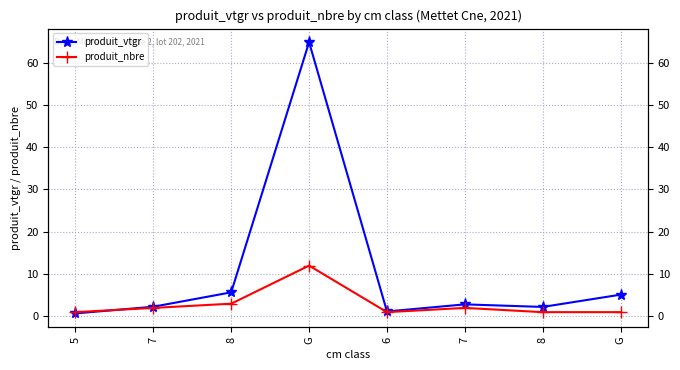

Where do produit_vtgr and produit_nbre first cross each other?

5 and 7